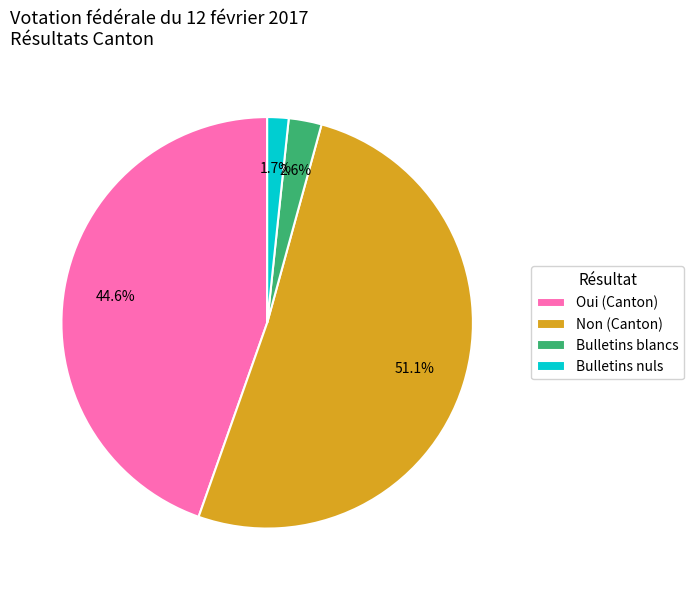

What percentage is the Bulletins nuls slice, to the nearest percent?

2%